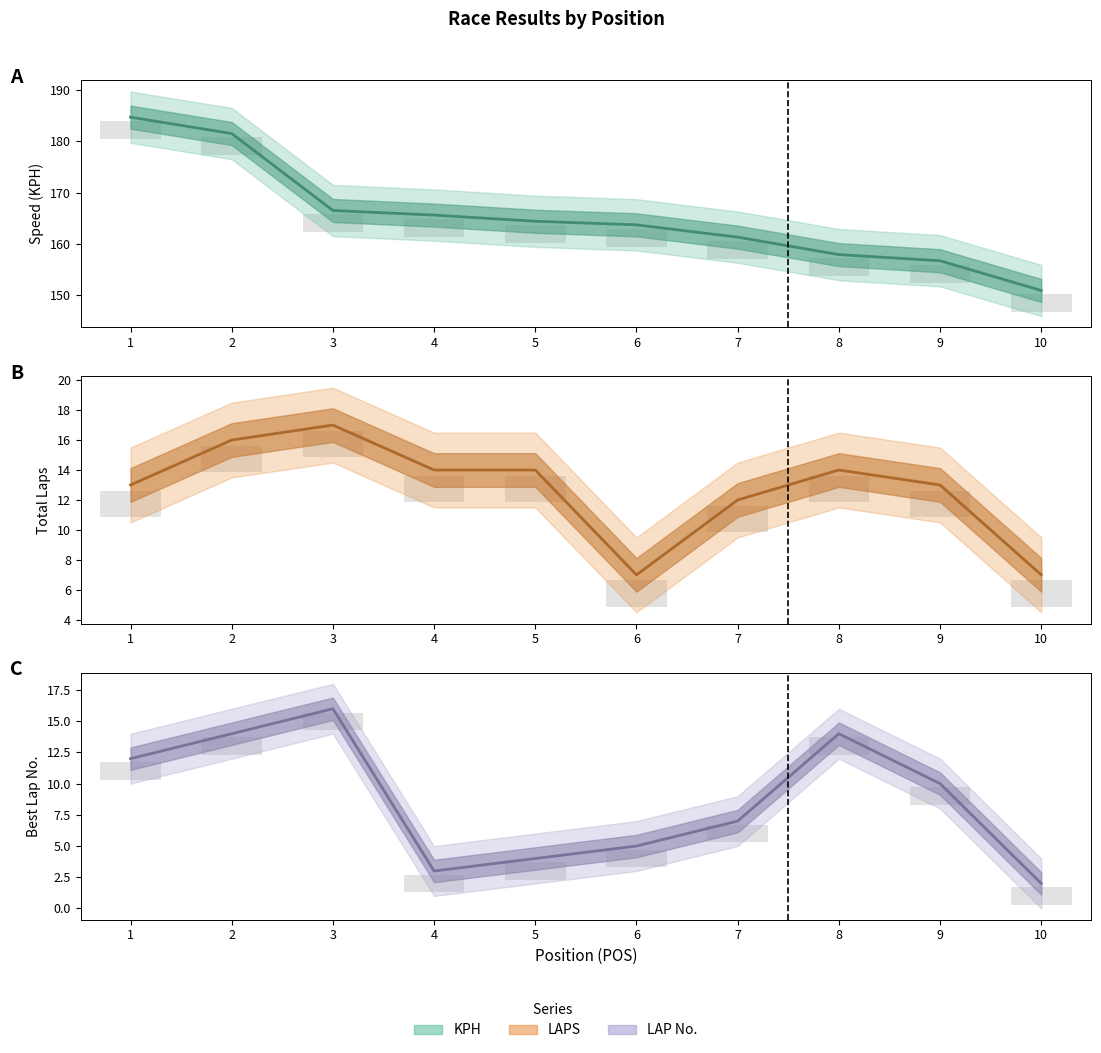

What is the difference between the highest and lowest values at 3?

165.1